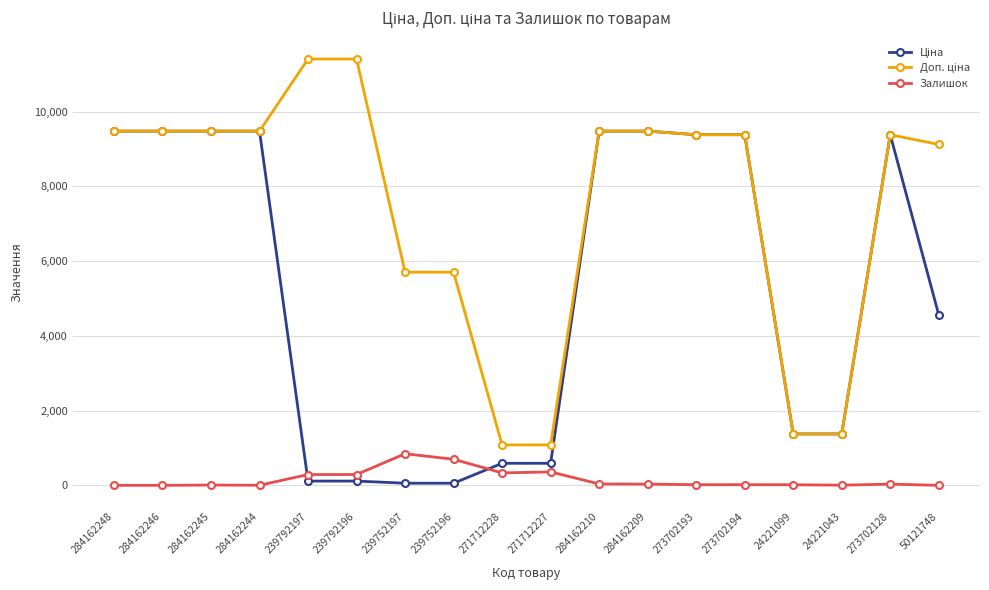

At how many categories does at least one series exceed 6076?

12